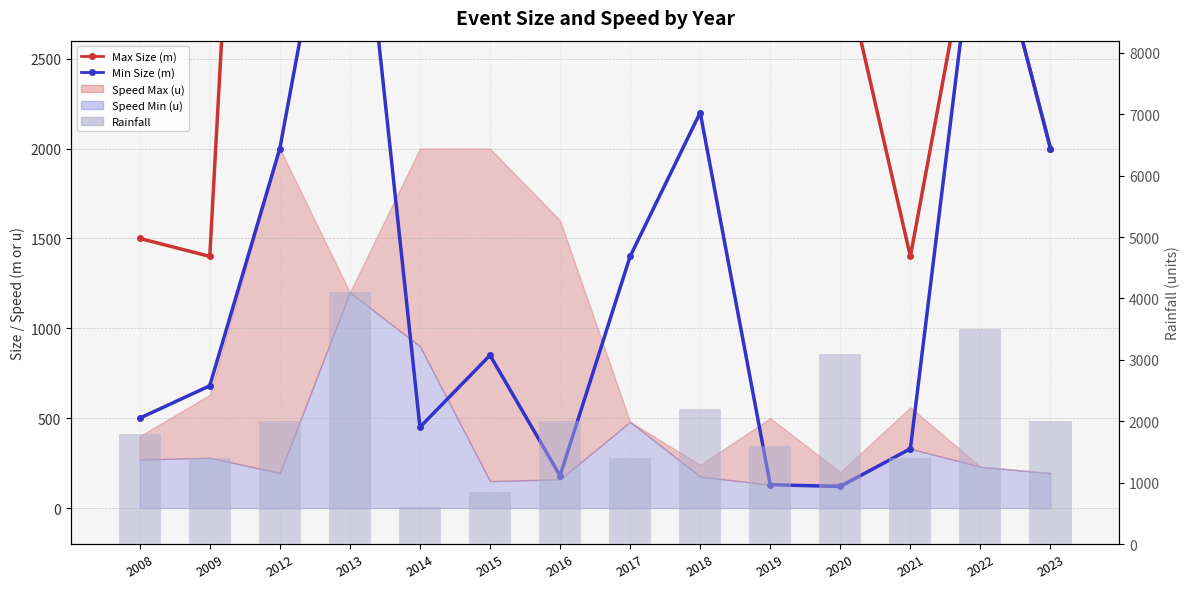

How many categories are shown in the chart?

14